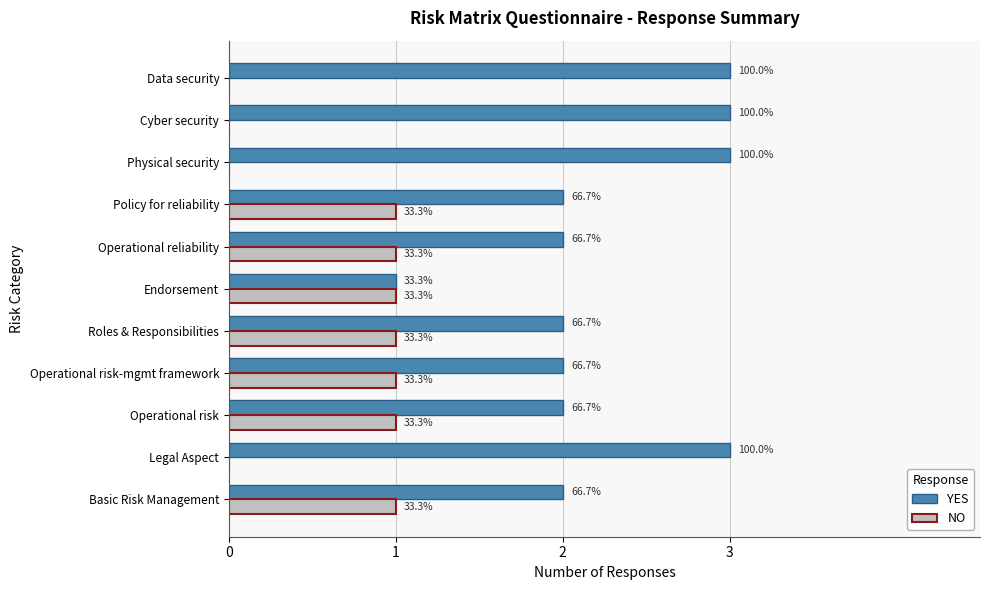

What are all the series names shown in the legend?

YES, NO